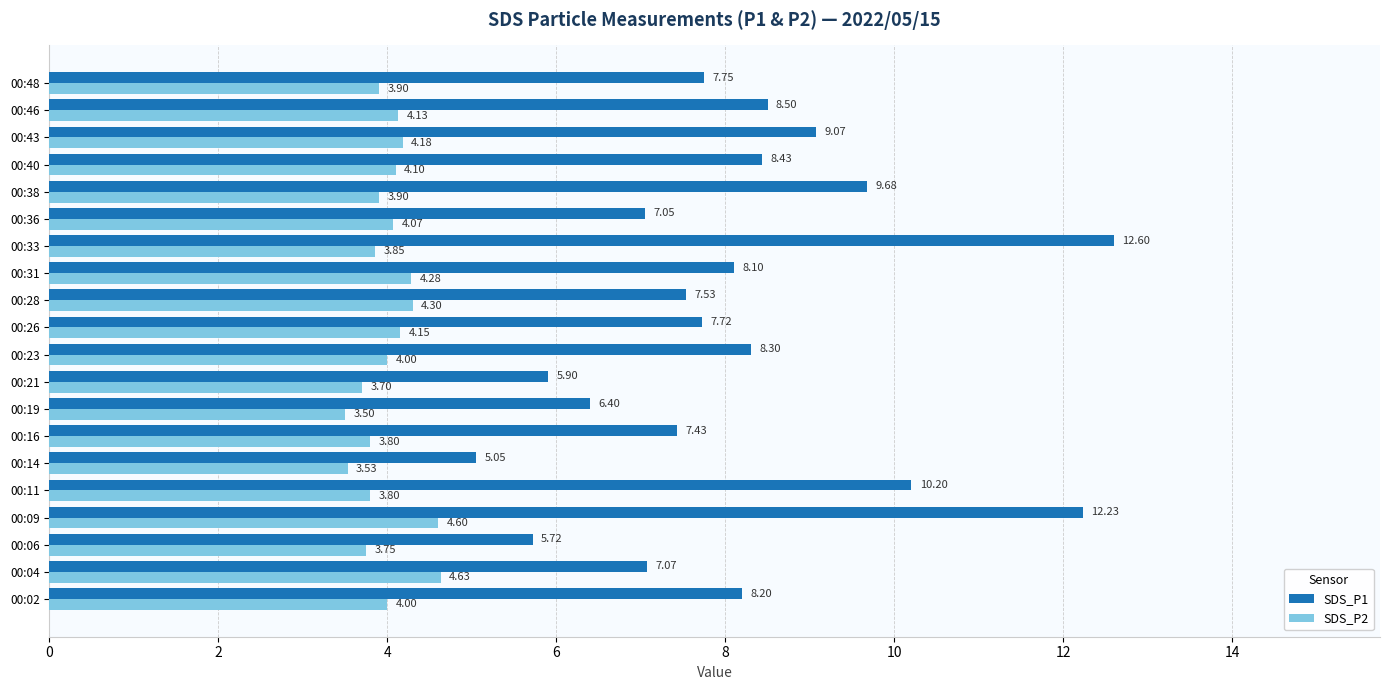

What is the sum of the SDS_P2 values at 00:19 and 00:16?

7.3